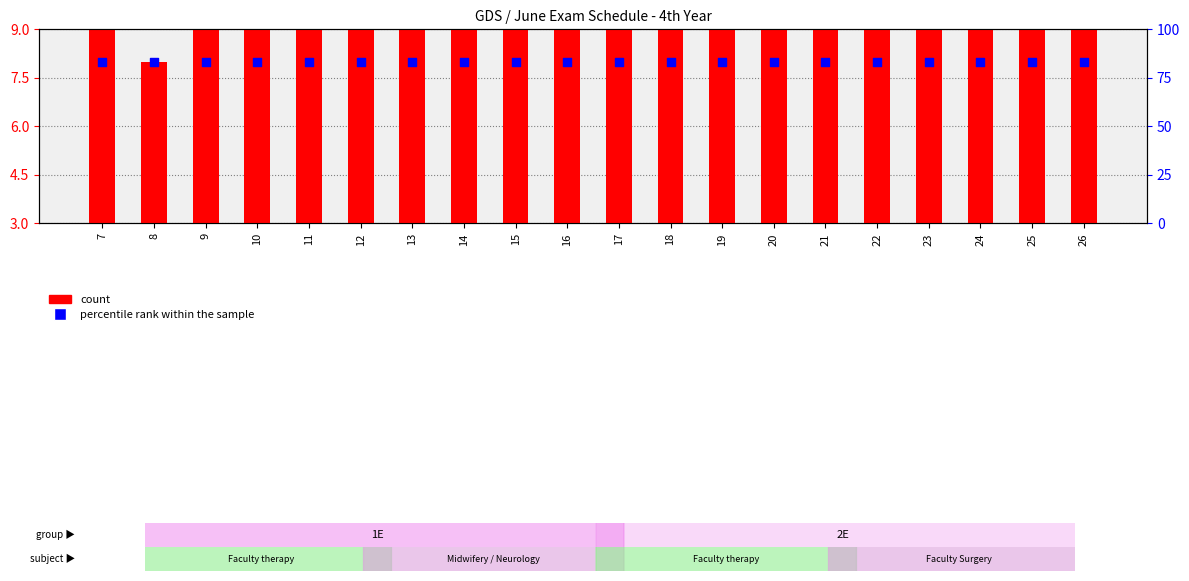

At which category is the sum across all series the highest?

10